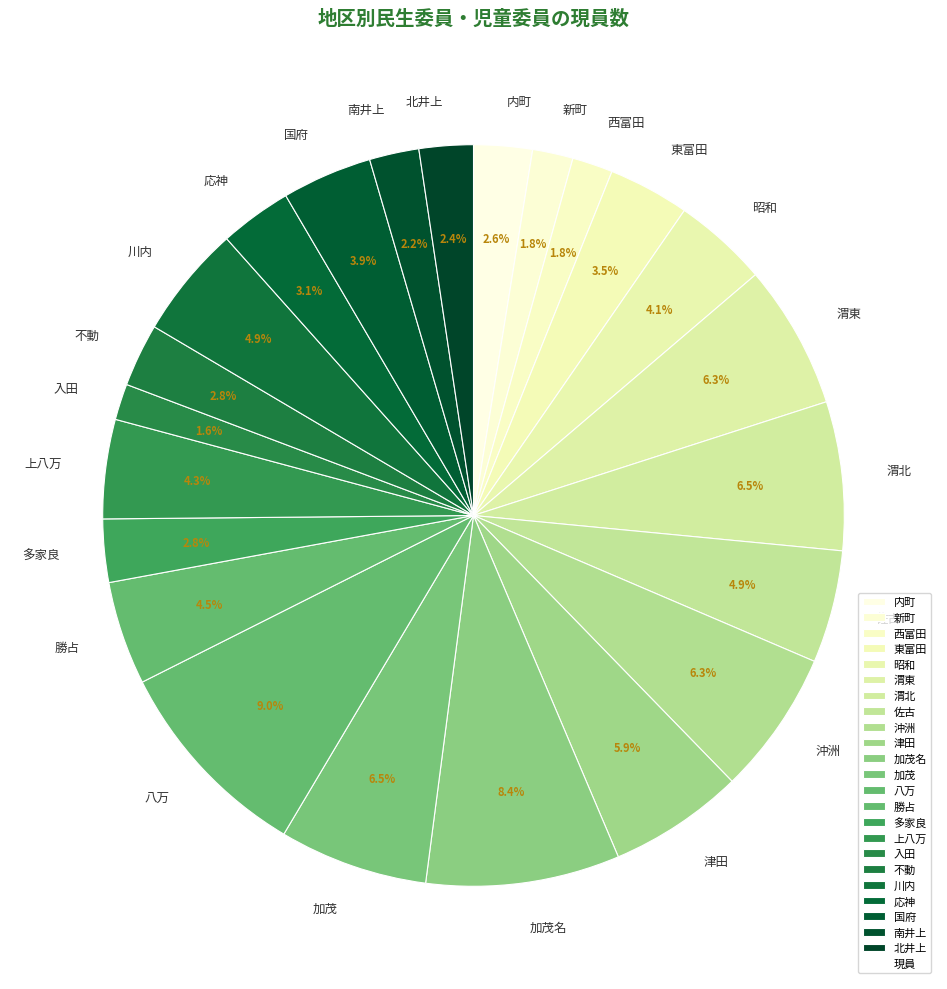

What is the total percentage of 東富田 and 新町?

5.3%